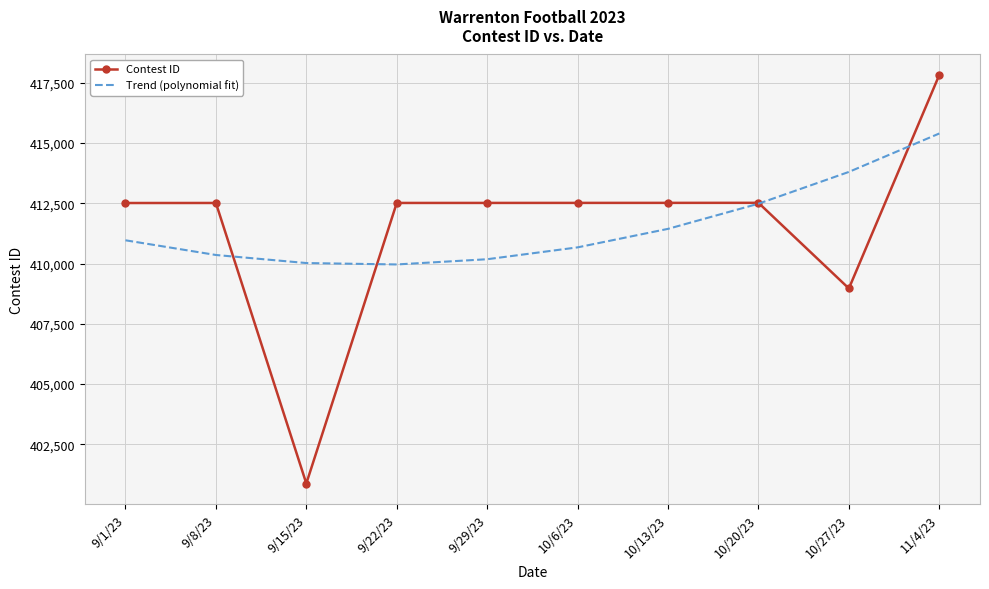

What is the sum of the Trend (polynomial fit) values at 9/29/23 and 11/4/23?

825572.7